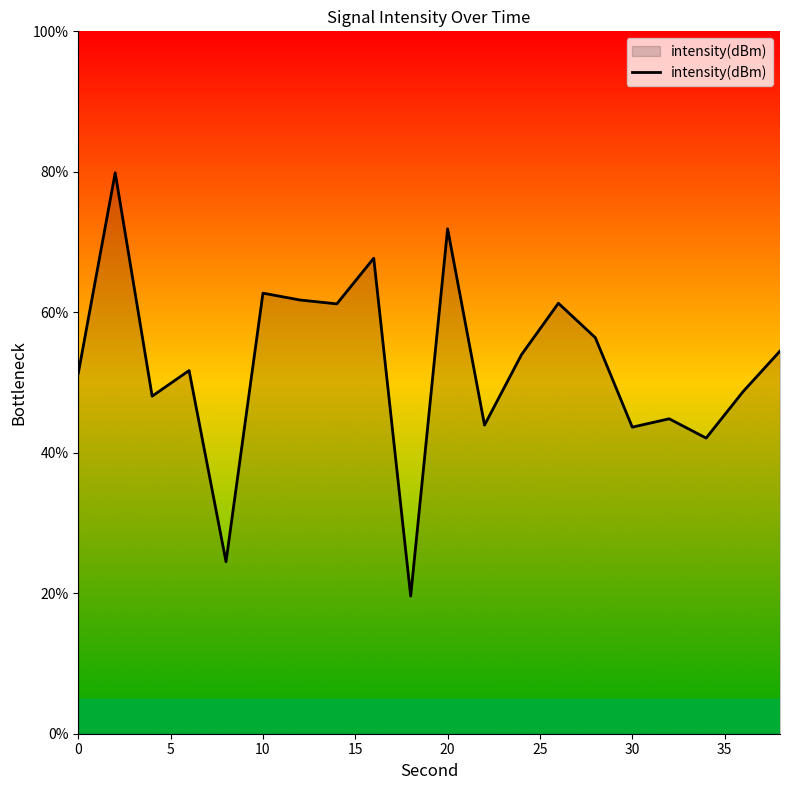

What is the smallest value displayed?

19.6